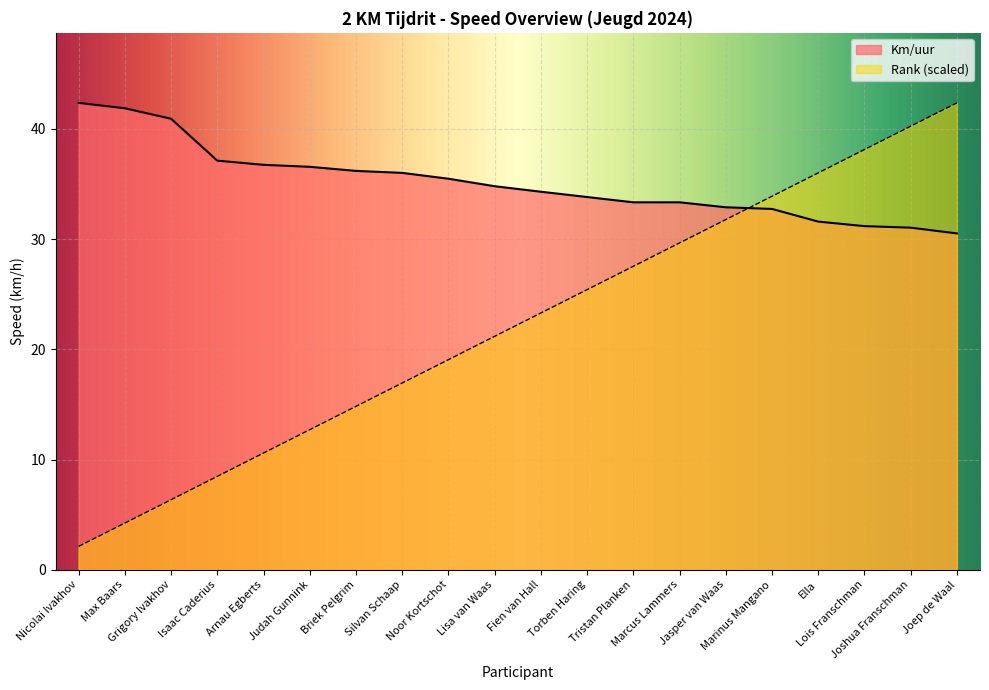

What position from the left is Fien van Hall?

11